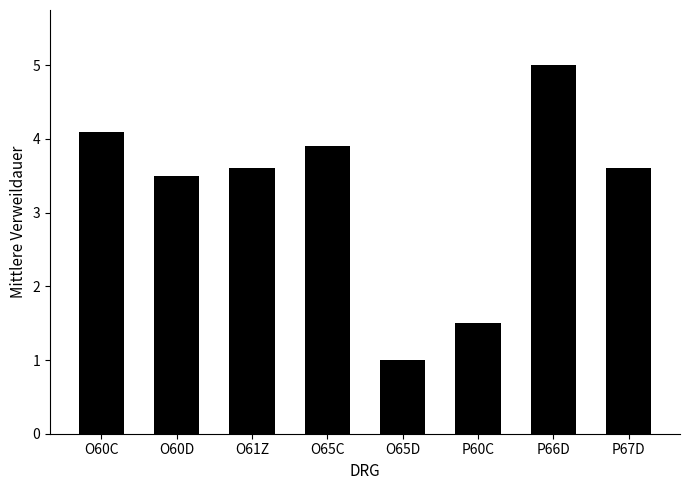

What is the value of the 7th bar from the left?

5.0